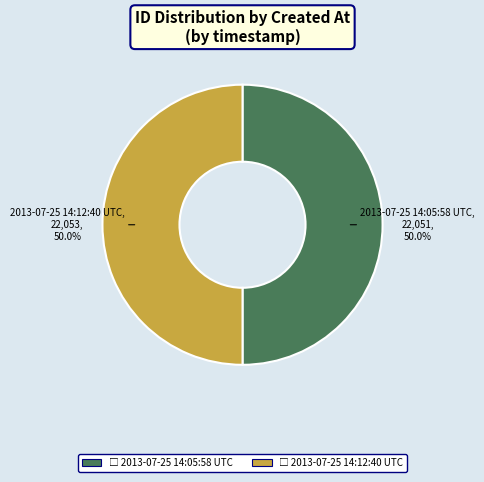

To the nearest percent, what is the average slice percentage?

50%